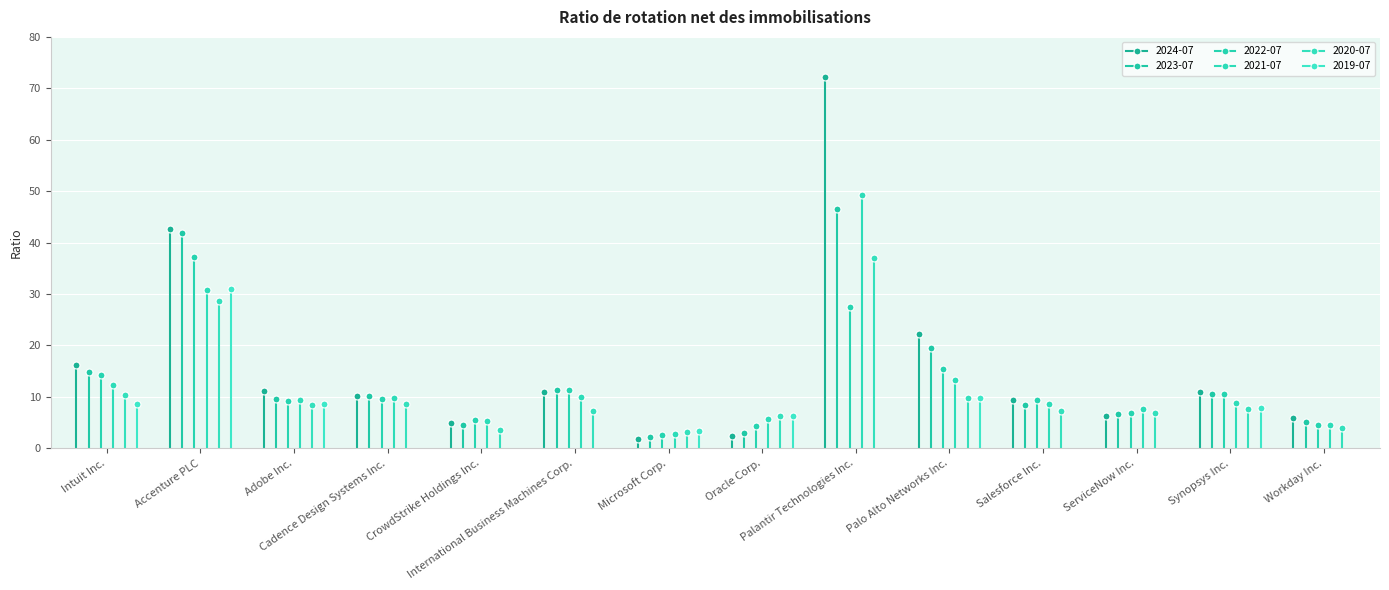

What is the sum of the 2023-07-31 values at Microsoft Corp. and Oracle Corp.?

5.2